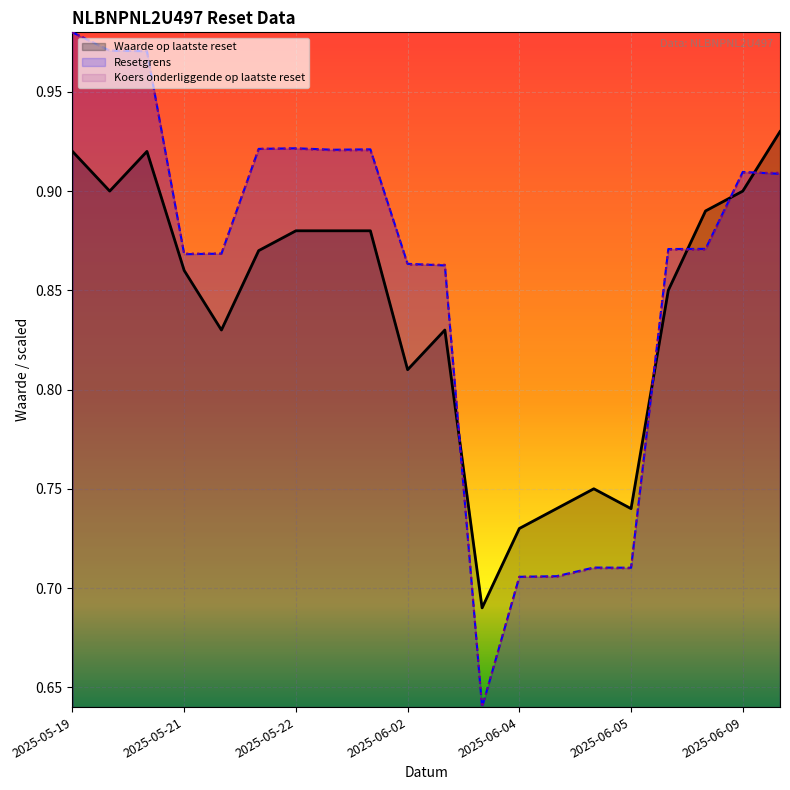

What is the sum of all Waarde op laatste reset values?

16.8